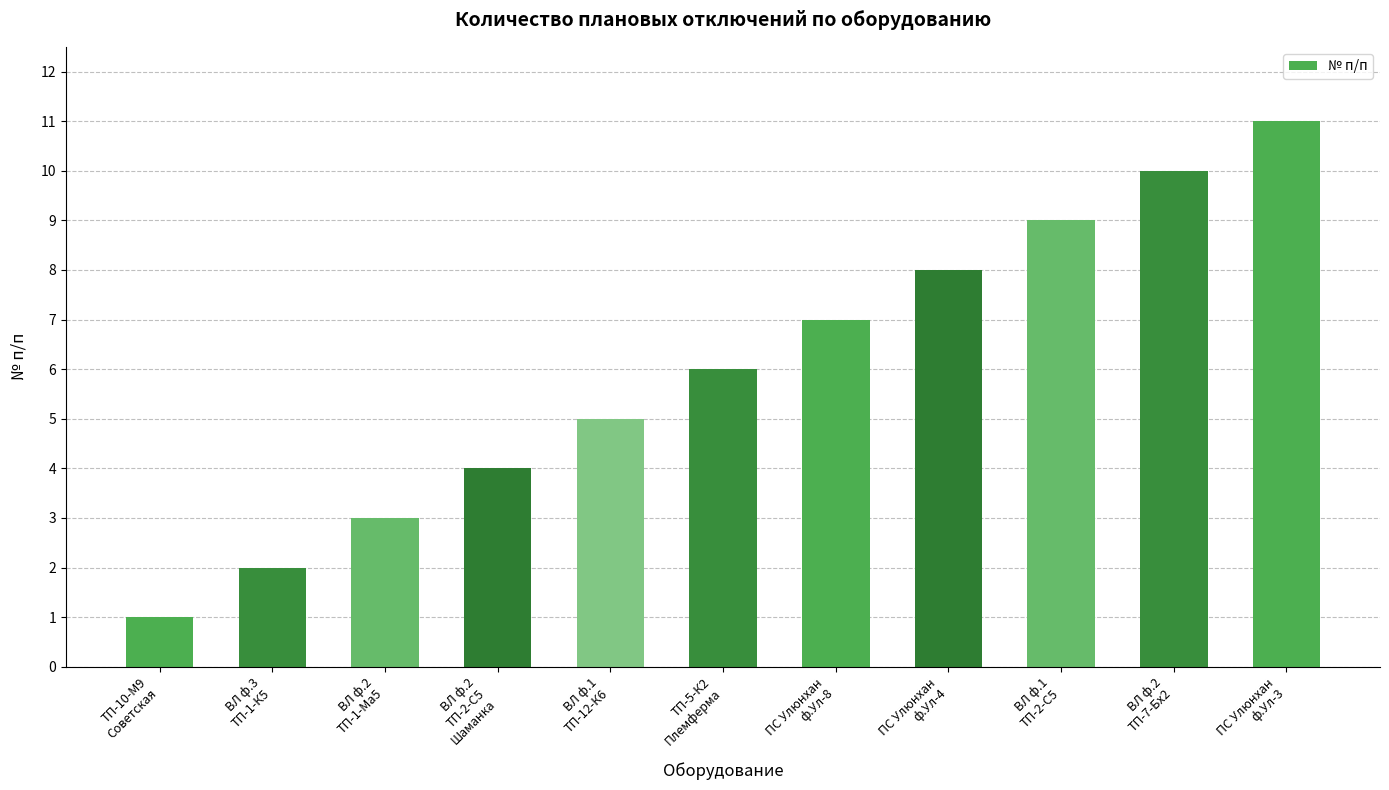

What is the maximum value shown in the chart?

11